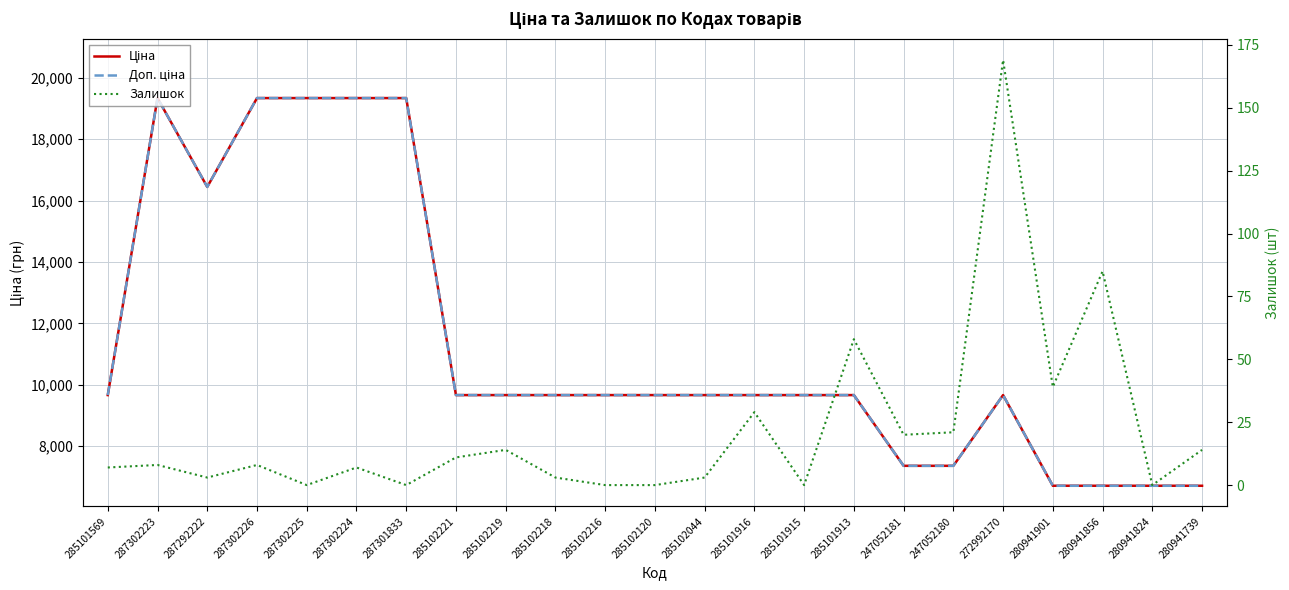

What is the sum of the Залишок values at 285101916 and 285102044?

32.0